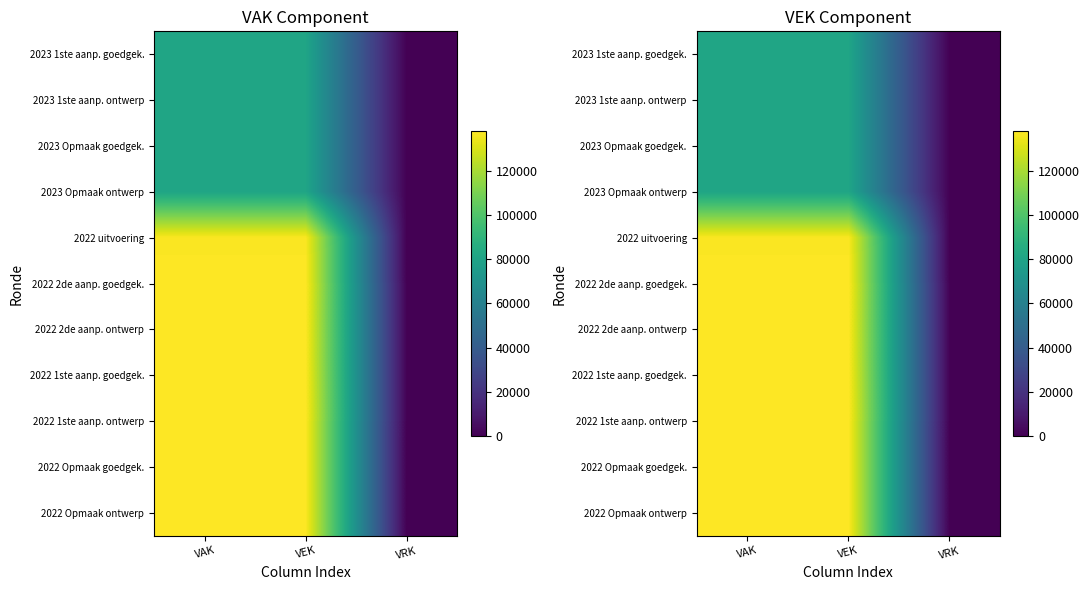

What is the total value across all series at VEK?

1288085